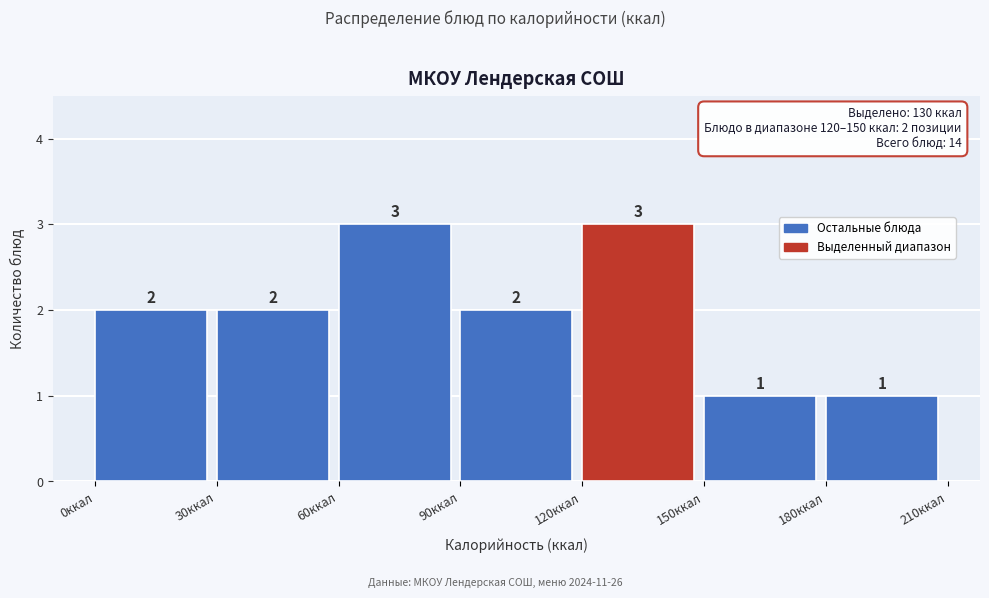

How tall is the bar that spans 120 to 150 on the x-axis?

3